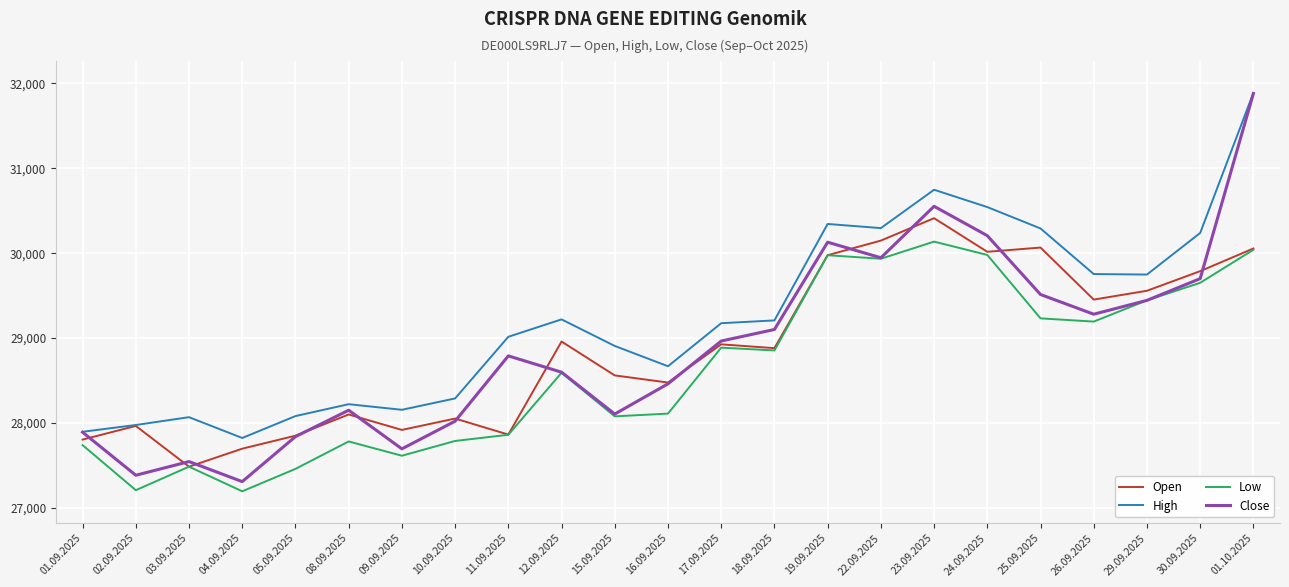

At which label is Low closest to 28665?

12.09.2025